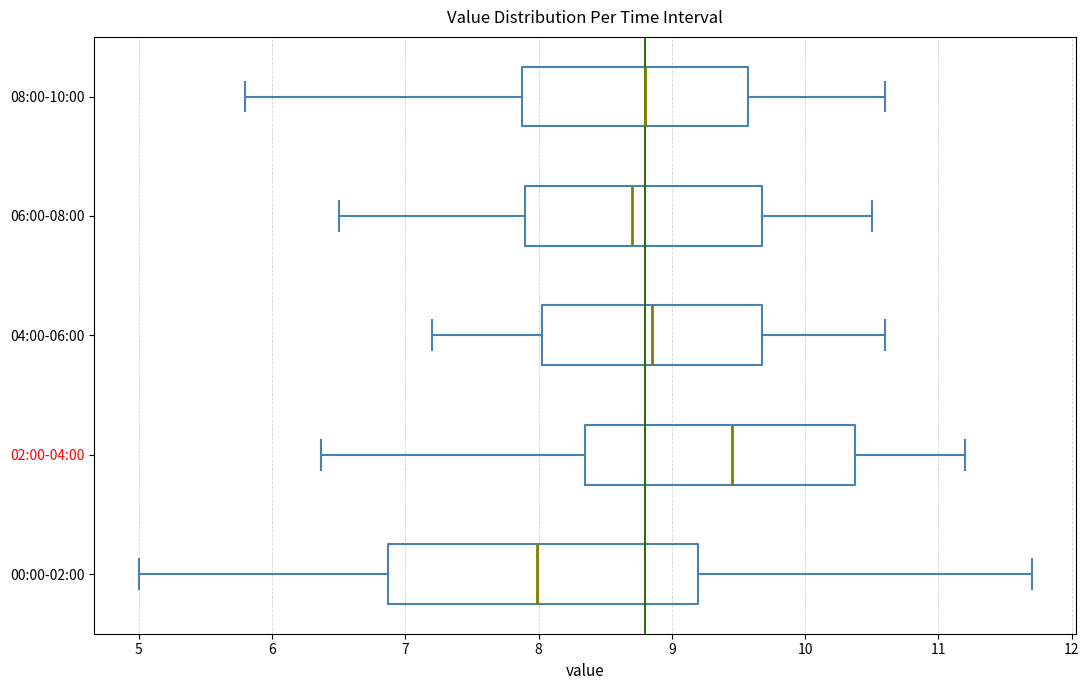

Reading bottom to top, read every box against the x-axis: the position of its median line, the range the box covers, and the ends of its whiskers. The values are not printed on the chart, so give them approximately, as read against the axis.

00:00-02:00: median 8.0, box 6.9 to 9.2, whiskers 5.0 to 11.7
02:00-04:00: median 9.5, box 8.4 to 10.4, whiskers 6.4 to 11.2
04:00-06:00: median 8.9, box 8.0 to 9.7, whiskers 7.2 to 10.6
06:00-08:00: median 8.7, box 7.9 to 9.7, whiskers 6.5 to 10.5
08:00-10:00: median 8.8, box 7.9 to 9.6, whiskers 5.8 to 10.6